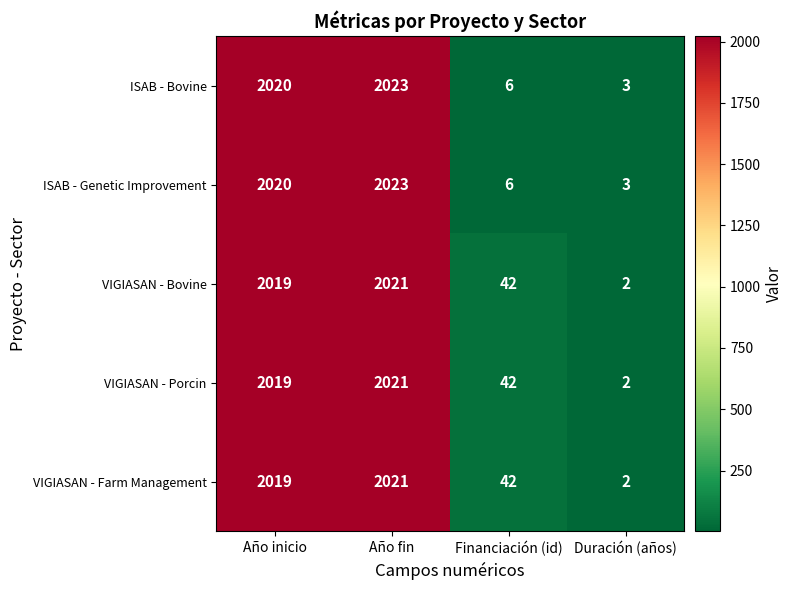

Reading right to left, what are all the values shown in this chart?

ISAB - Bovine: 3	6	2023	2020
ISAB - Genetic Improvement: 3	6	2023	2020
VIGIASAN - Bovine: 2	42	2021	2019
VIGIASAN - Porcin: 2	42	2021	2019
VIGIASAN - Farm Management: 2	42	2021	2019